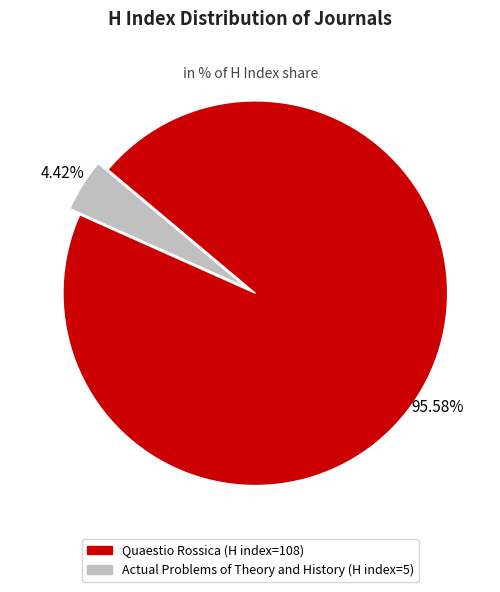

What is the smallest slice in the pie chart?

Actual Problems of Theory and History